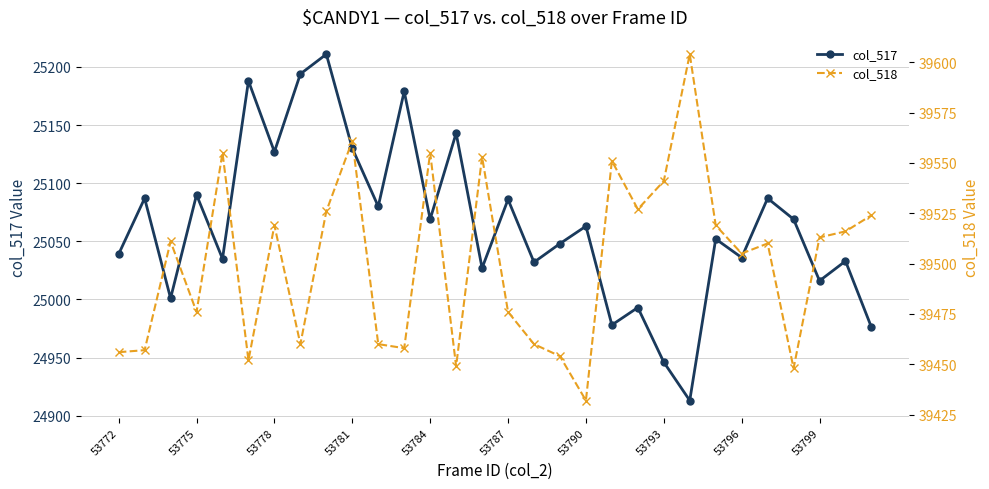

What are all the series names shown in the legend?

col_517, col_518